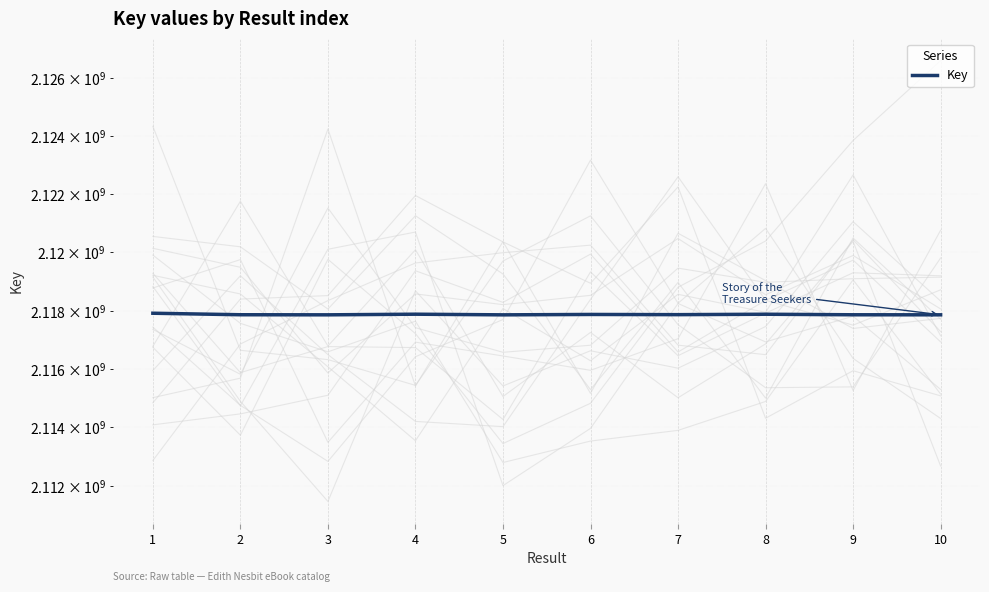

How many data points are above 2117859931?

4